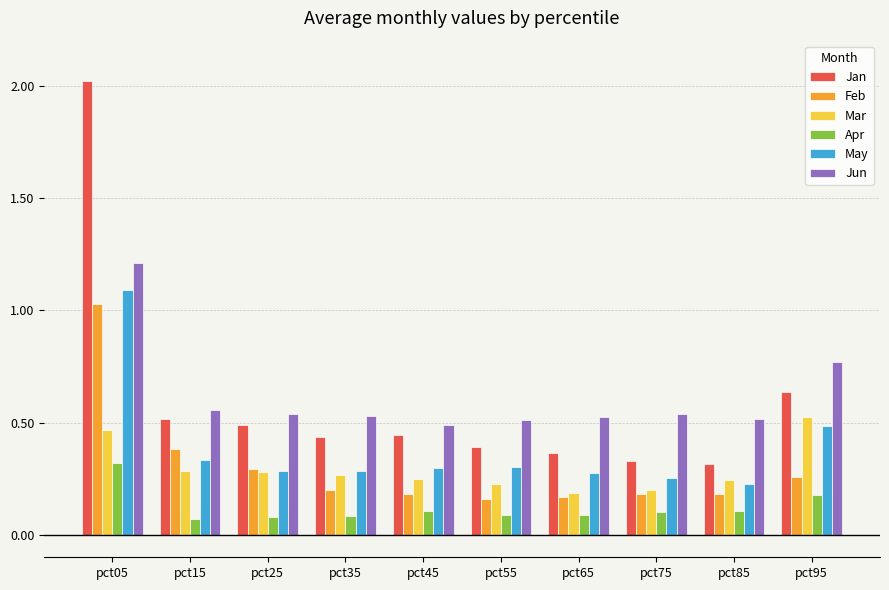

Where is Jan nearest to the value 1?

pct95